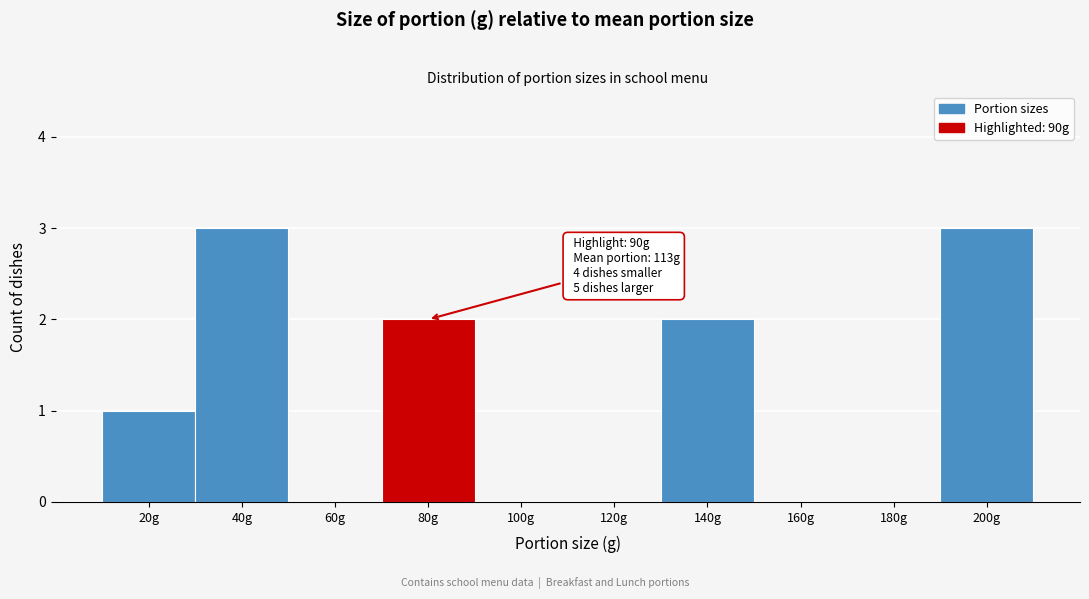

Reading right to left, what are all the values shown in this chart?

200g=3	180g=0	160g=0	140g=2	120g=0	100g=0	80g=2	60g=0	40g=3	20g=1